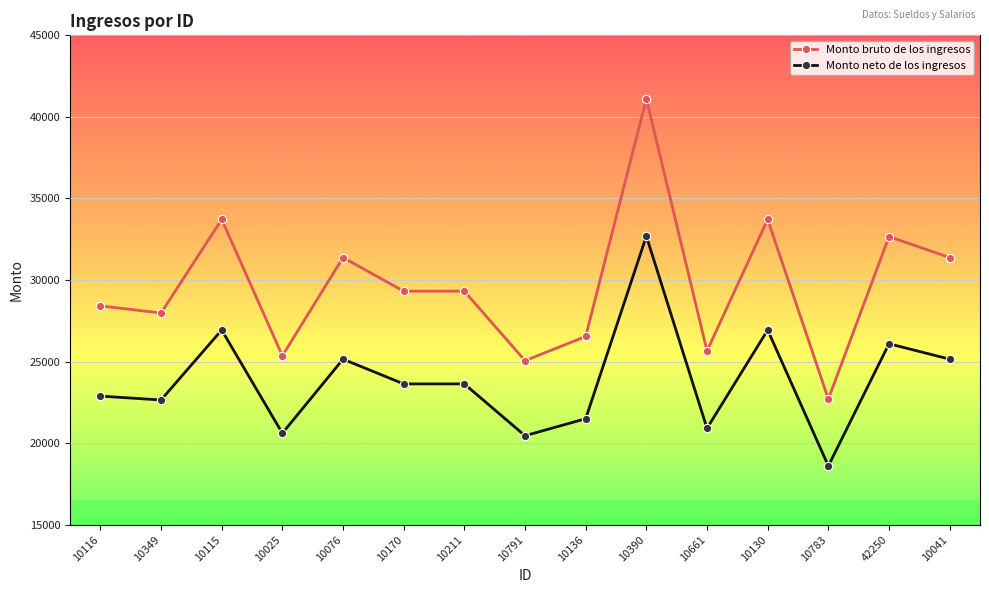

Count the number of data series in this chart.

2